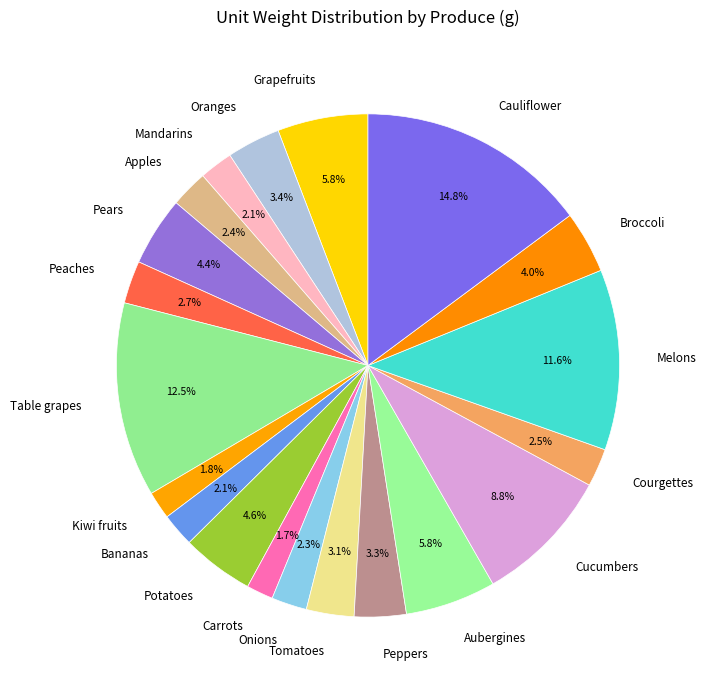

To the nearest percent, what is the difference between the largest and smallest slice percentages?

13%